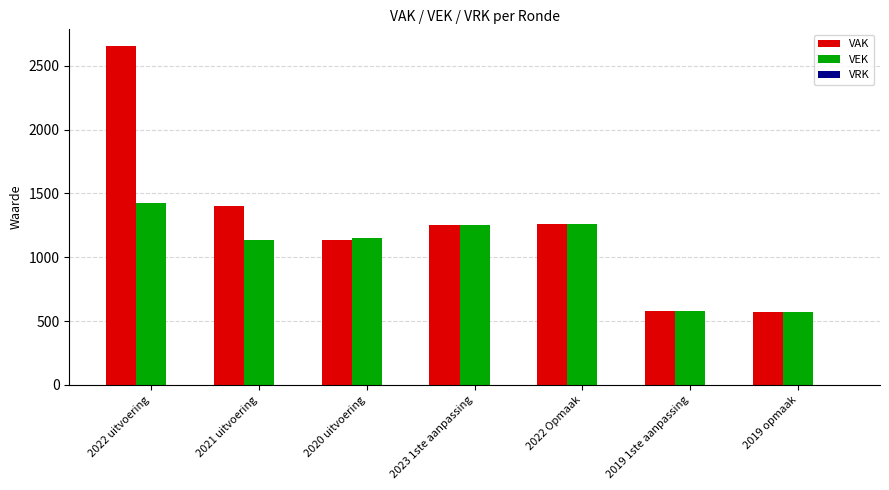

Which label corresponds to the largest value in the chart?

2022 uitvoering